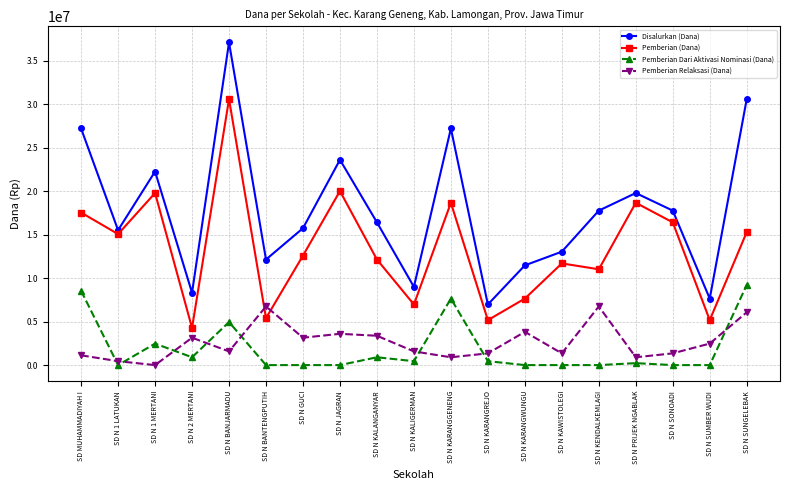

What is the spread (max minus min) of values at SD N SONOADI?

17775000